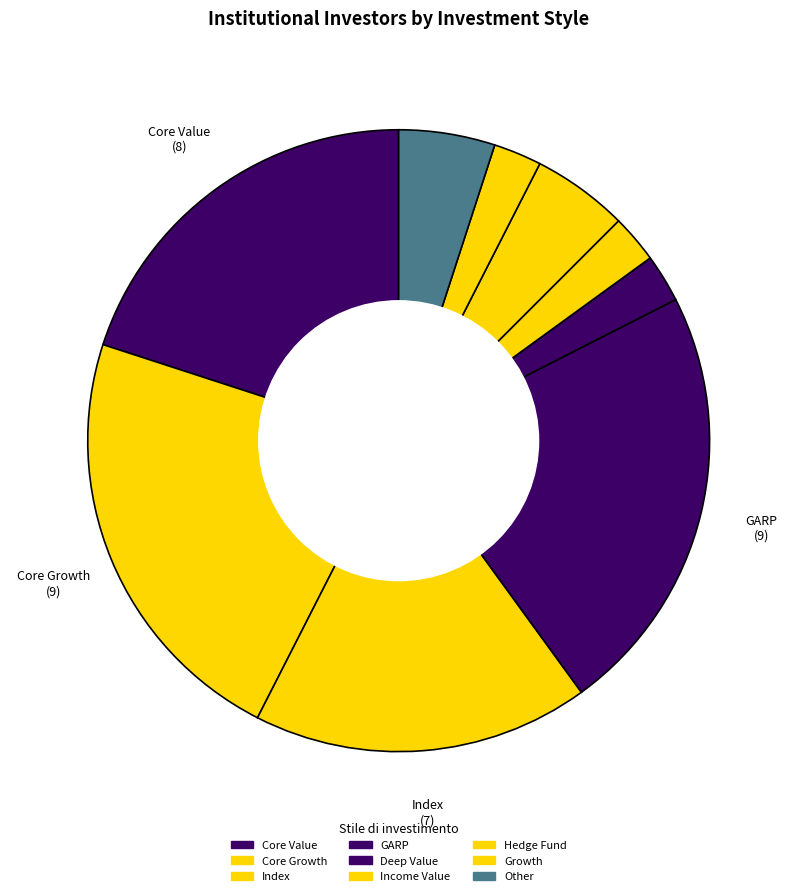

What is the change in value from Core Growth to Other?

-6